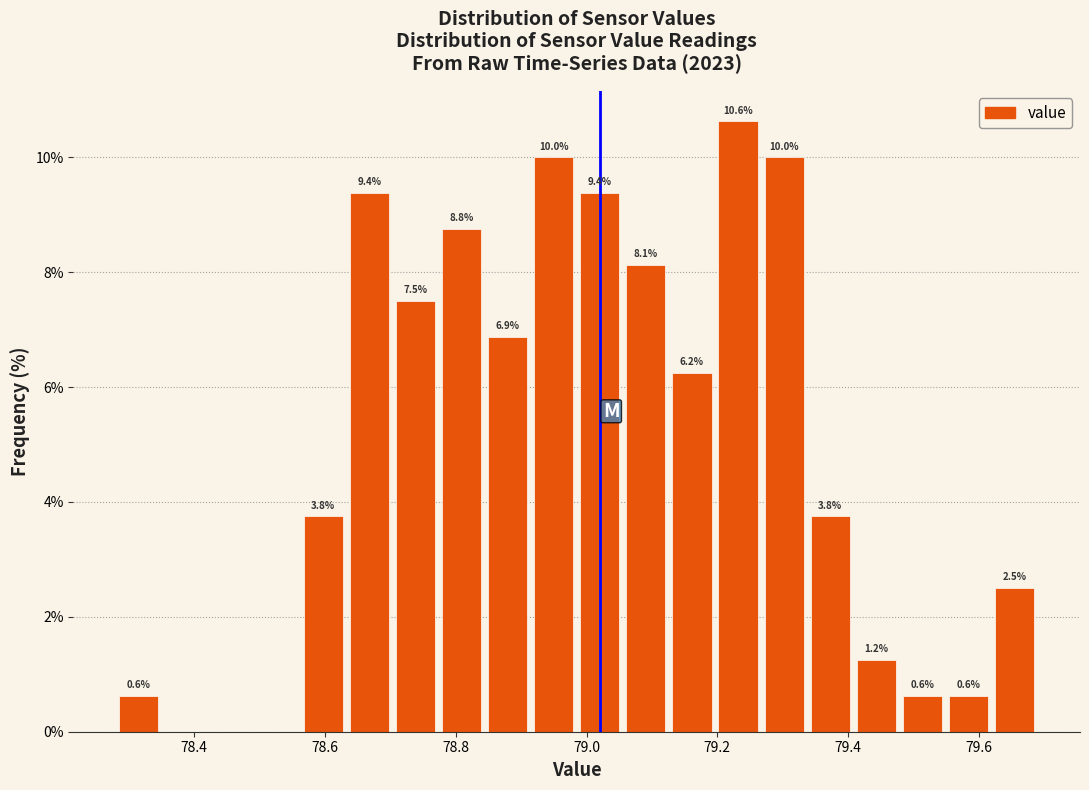

Read against the x-axis, roughly where is the centre of the tallest bar?

79.24